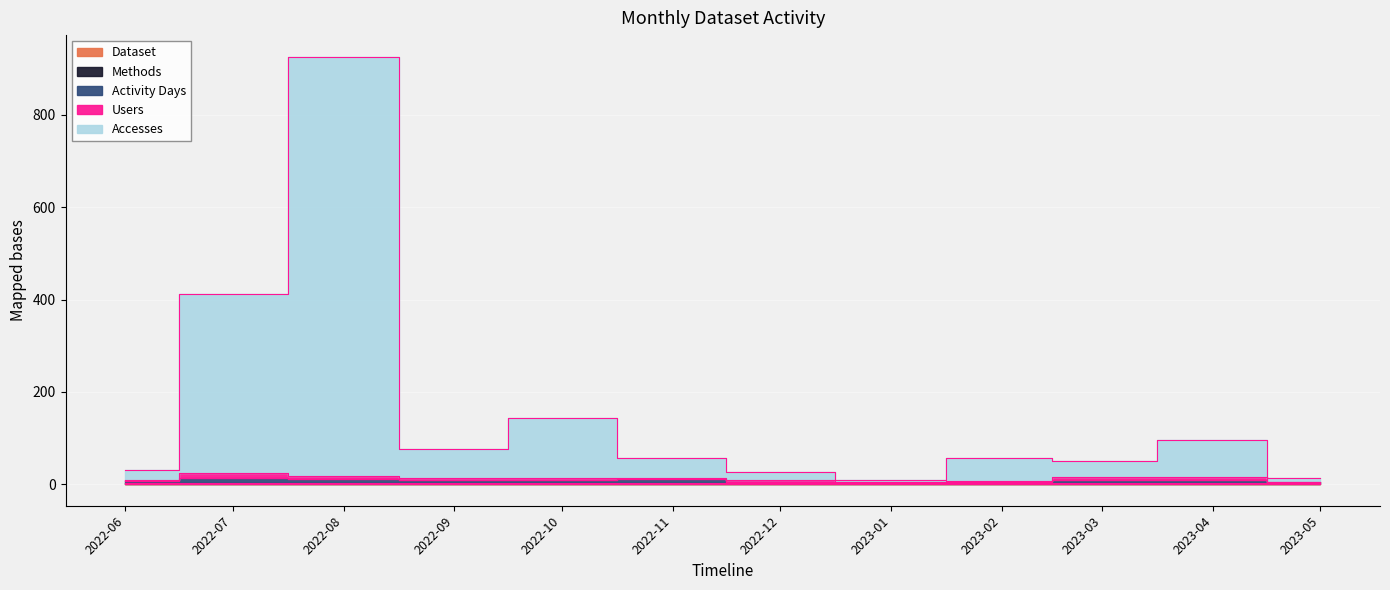

What is the value of the Activity Days point at the 8th from the left?

4